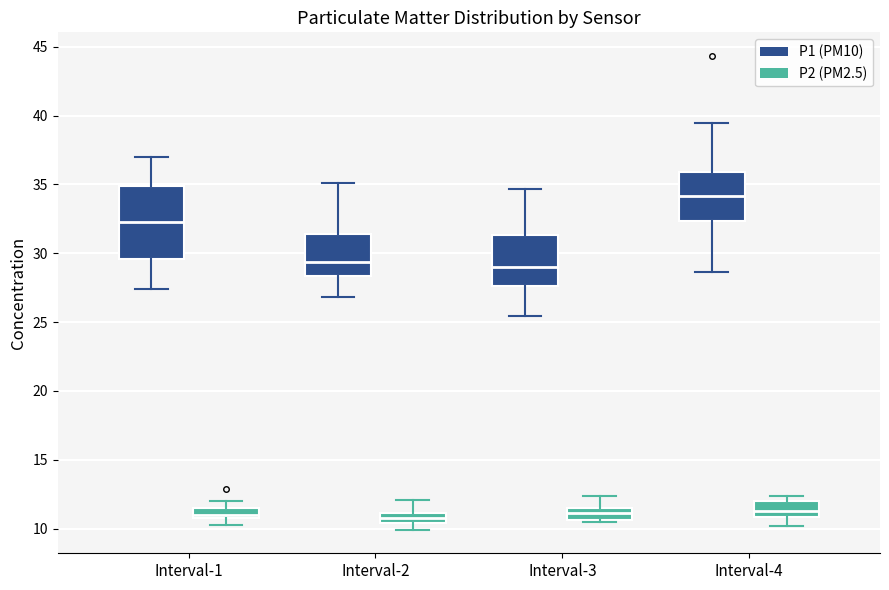

Where does the median line of the box for Interval-3 (P2 (PM2.5)) sit on the y-axis? The values are not printed on the chart, so give them approximately, as read against the axis.

11.0